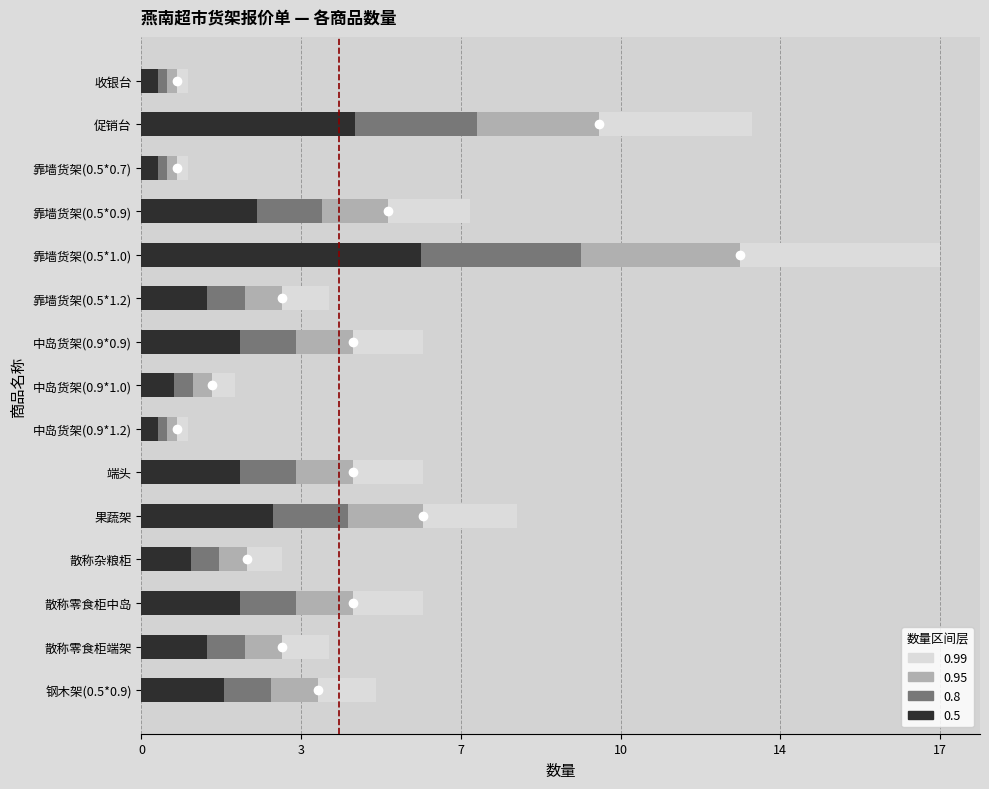

What is the minimum value shown in the chart?

0.1